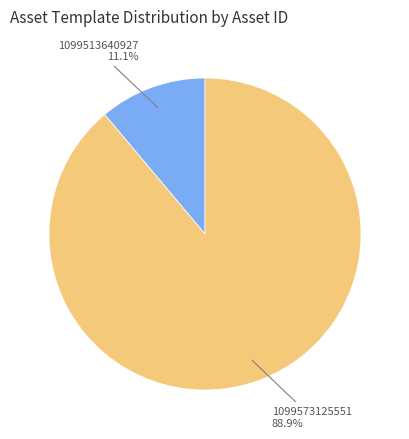

Which has a higher value, 1099573125551 or 1099513640927?

1099573125551